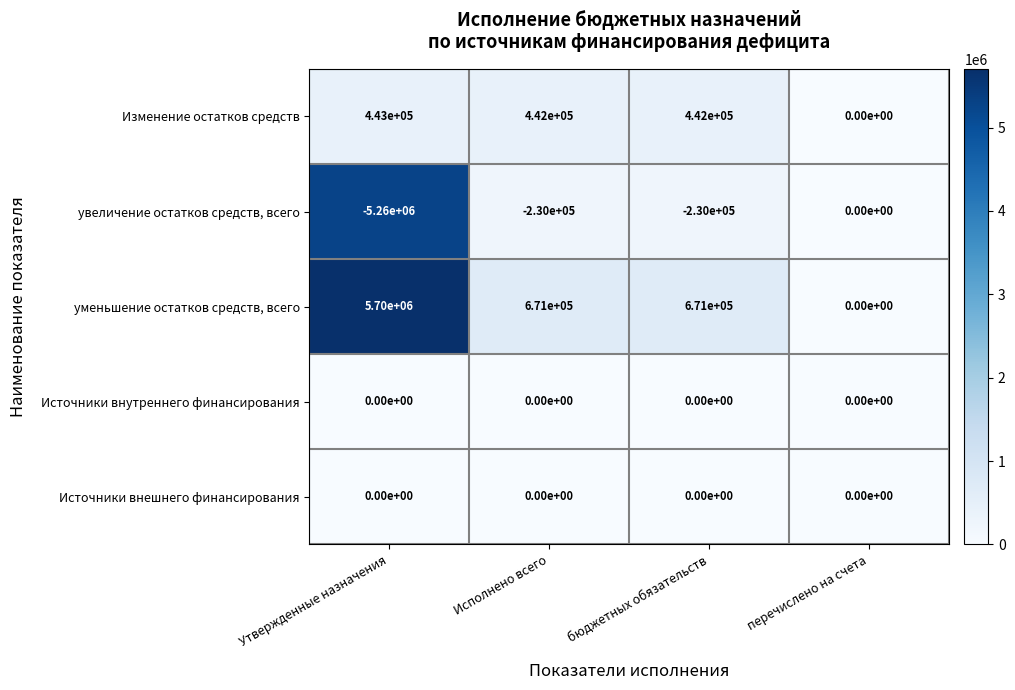

True or false: увеличение остатков средств, всего has a value of -300501 at бюджетных обязательств.

False